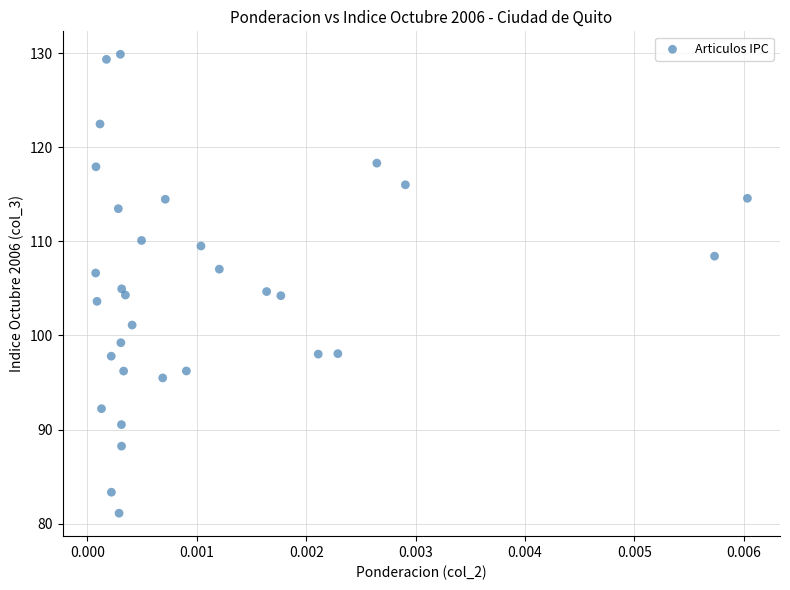

What is the range of Y values (max minus min)?

48.8